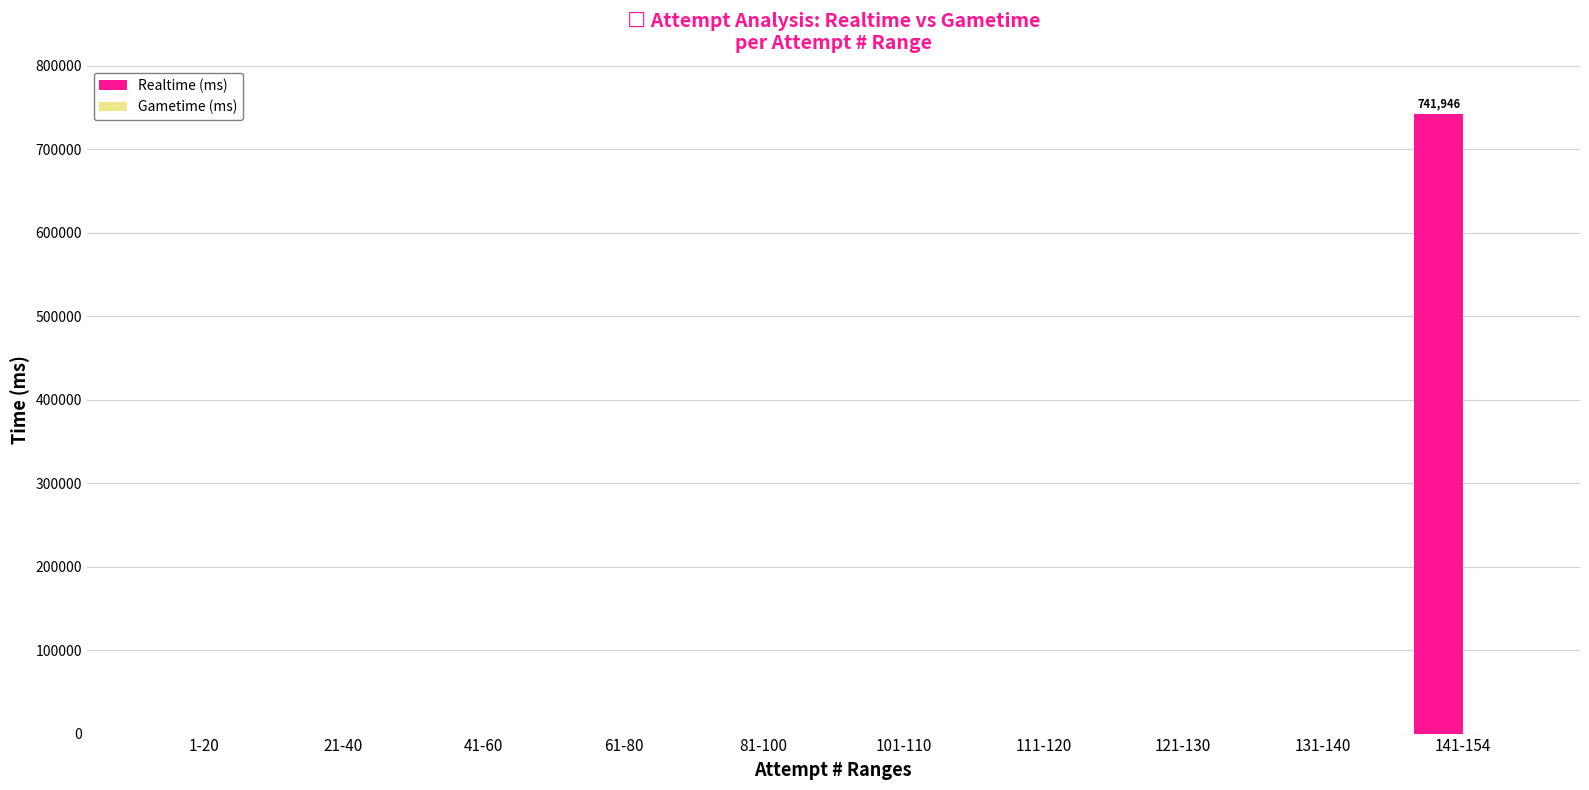

What is the sum of all values?

741946